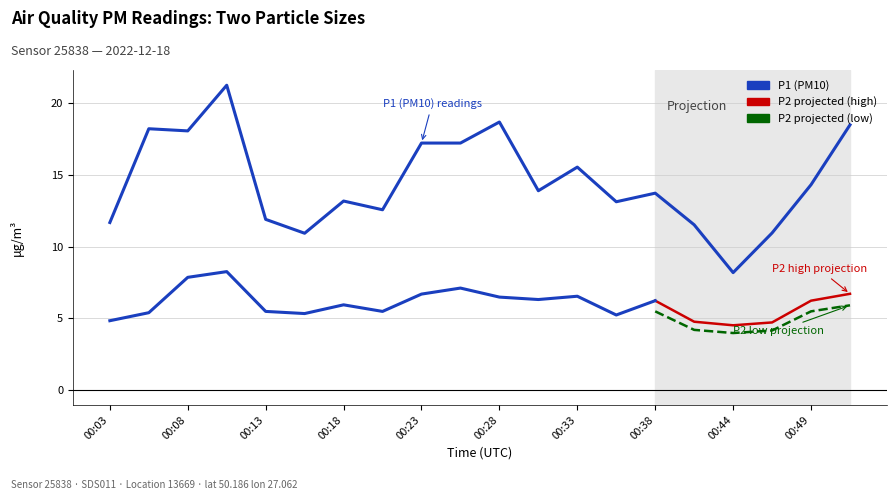

Where is the data nearest to the value 14?

00:31